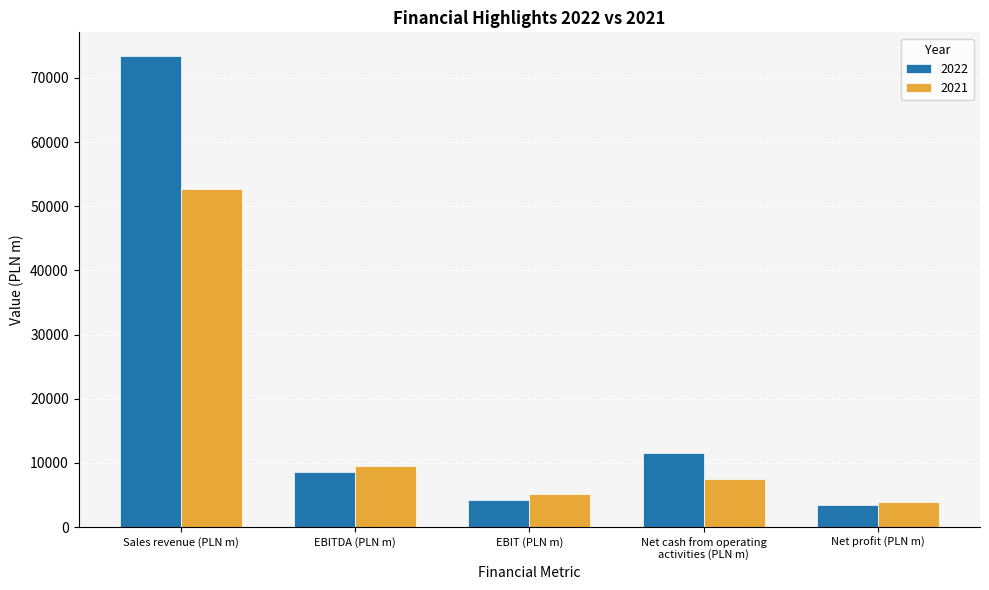

How many data points does each series have?

5